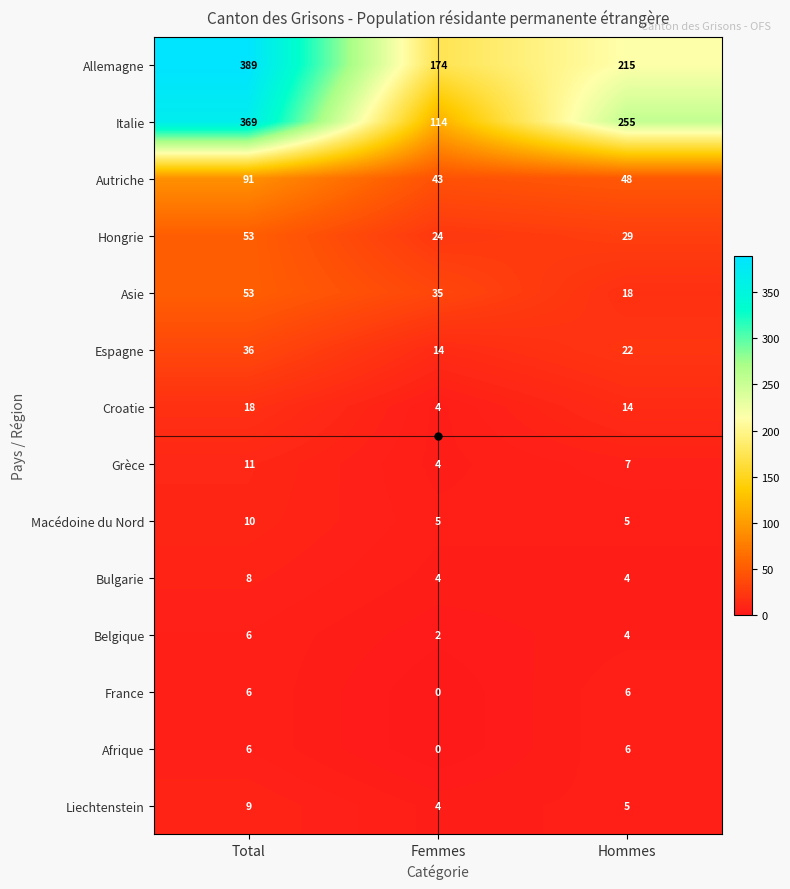

What is the spread (max minus min) of values at Hommes?

251